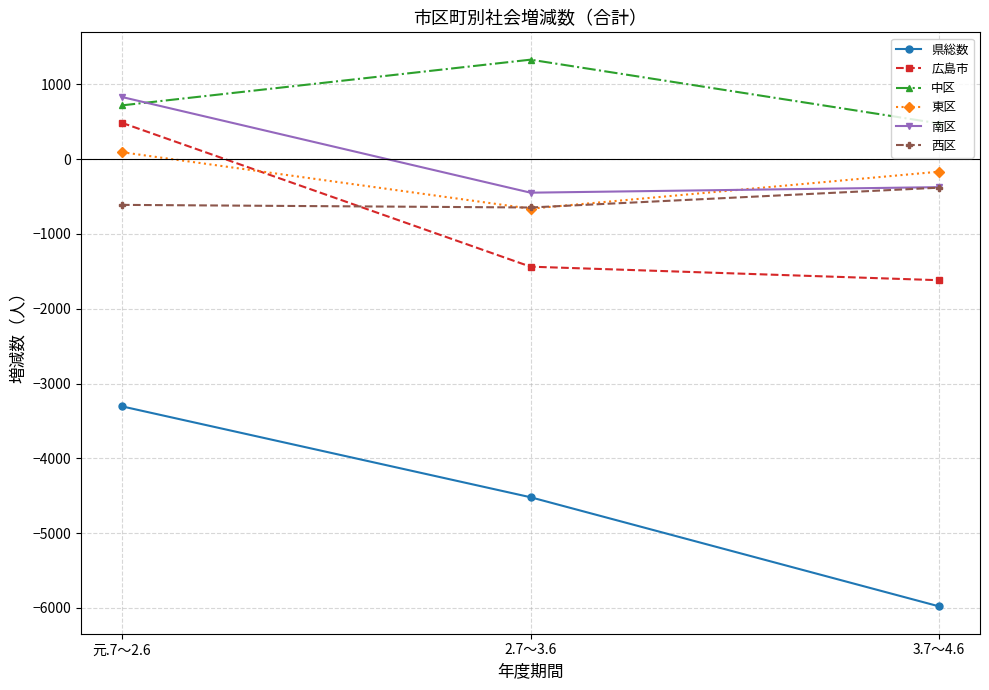

At which label does 広島市 reach its minimum?

3.7～4.6